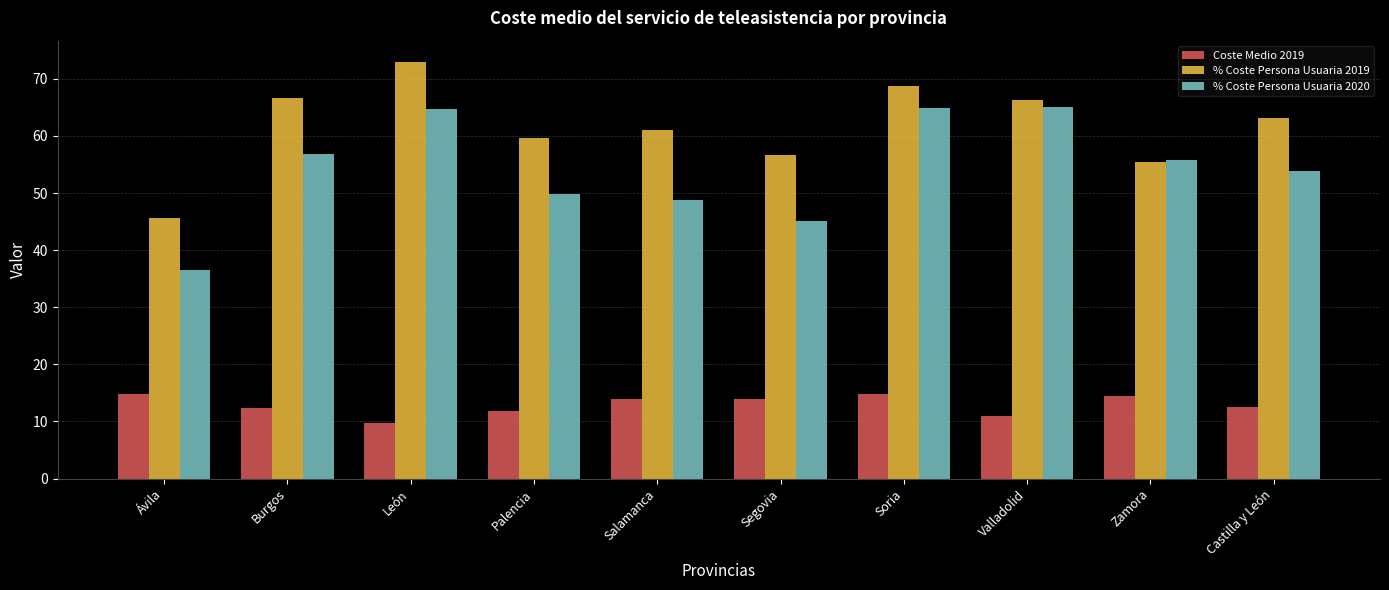

Is the value of % Coste Persona Usuaria 2019 at Castilla y León greater than the value of % Coste Persona Usuaria 2020 at León?

No